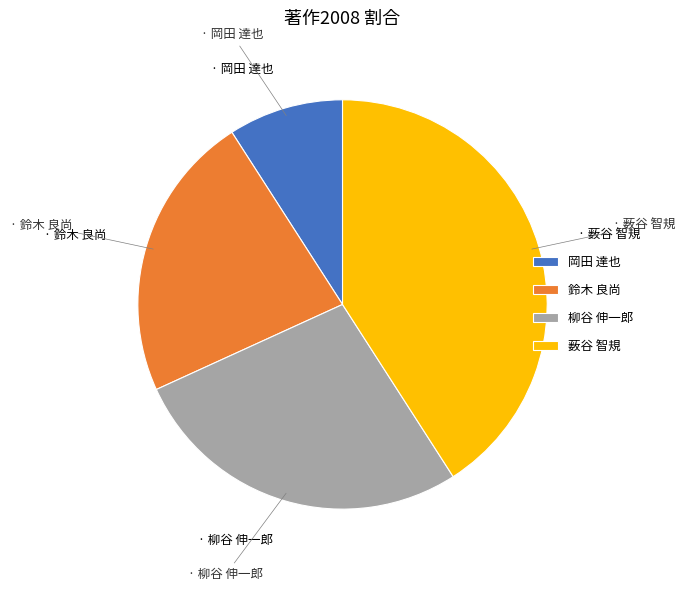

Does any single category account for the majority?

No